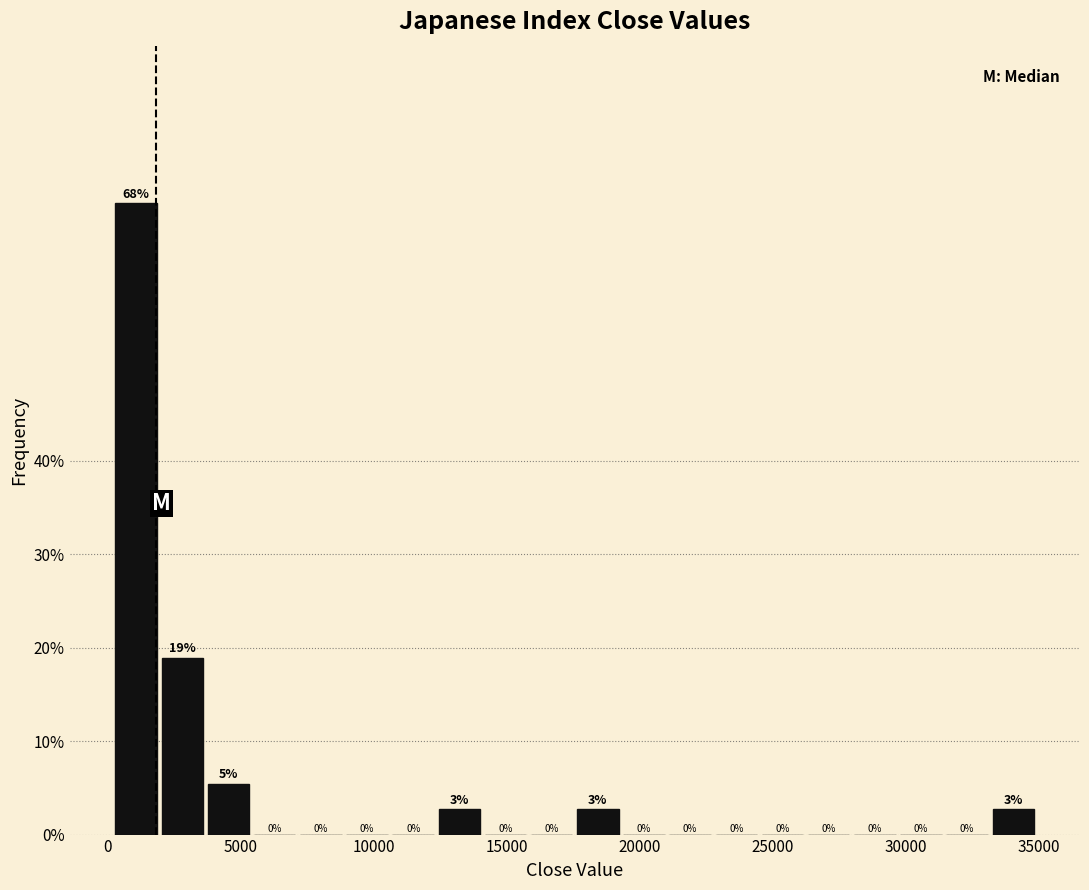

Read against the x-axis, roughly where is the centre of the tallest bar?

1000